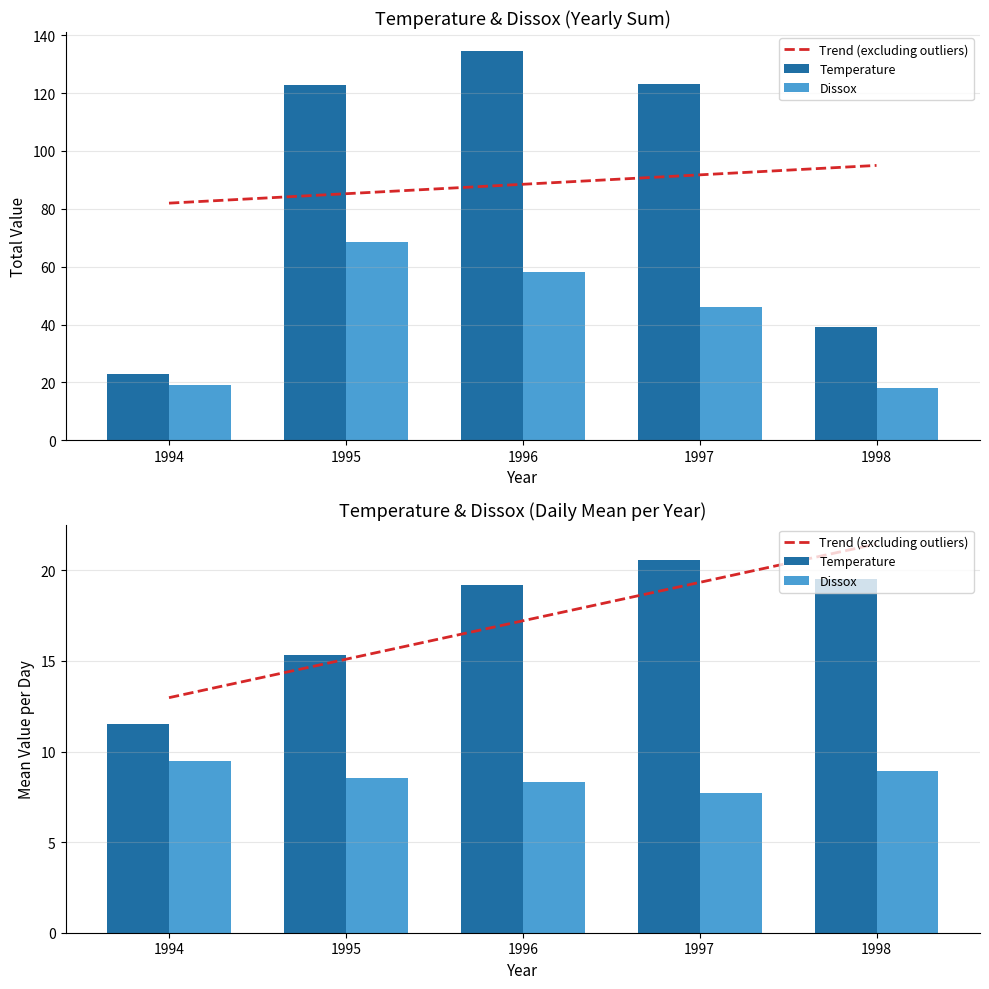

Which label corresponds to the largest value in the chart?

1998